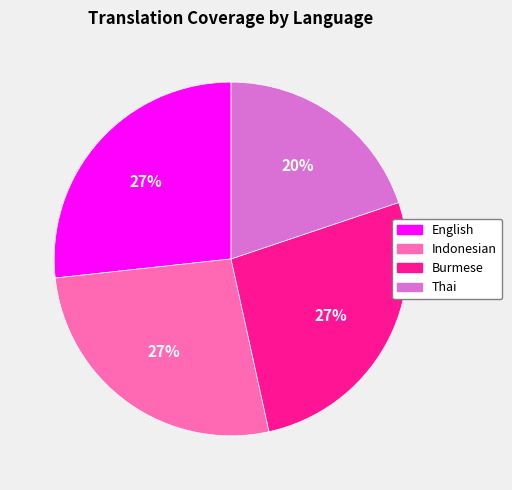

Is there any slice that represents more than half of the pie?

No